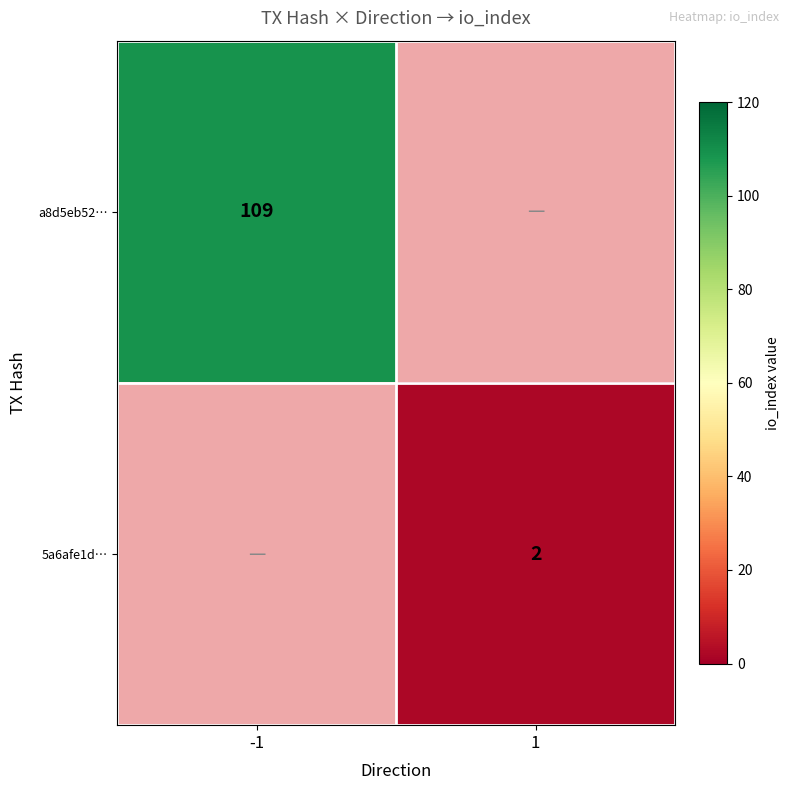

True or false: 5a6afe1d… has a value of 1 at 1.

False